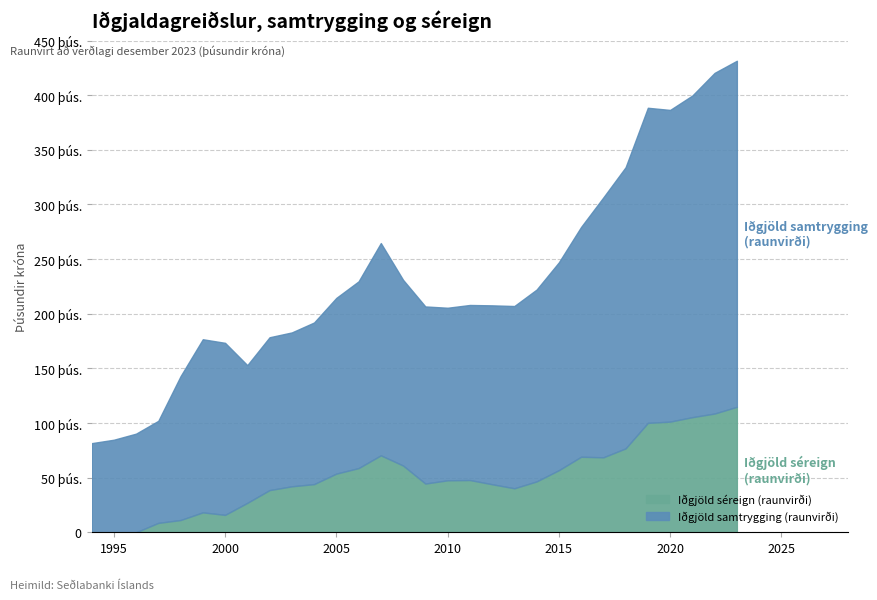

Where is Iðgjöld samtrygging (raunvirði) nearest to the value 199135?

13